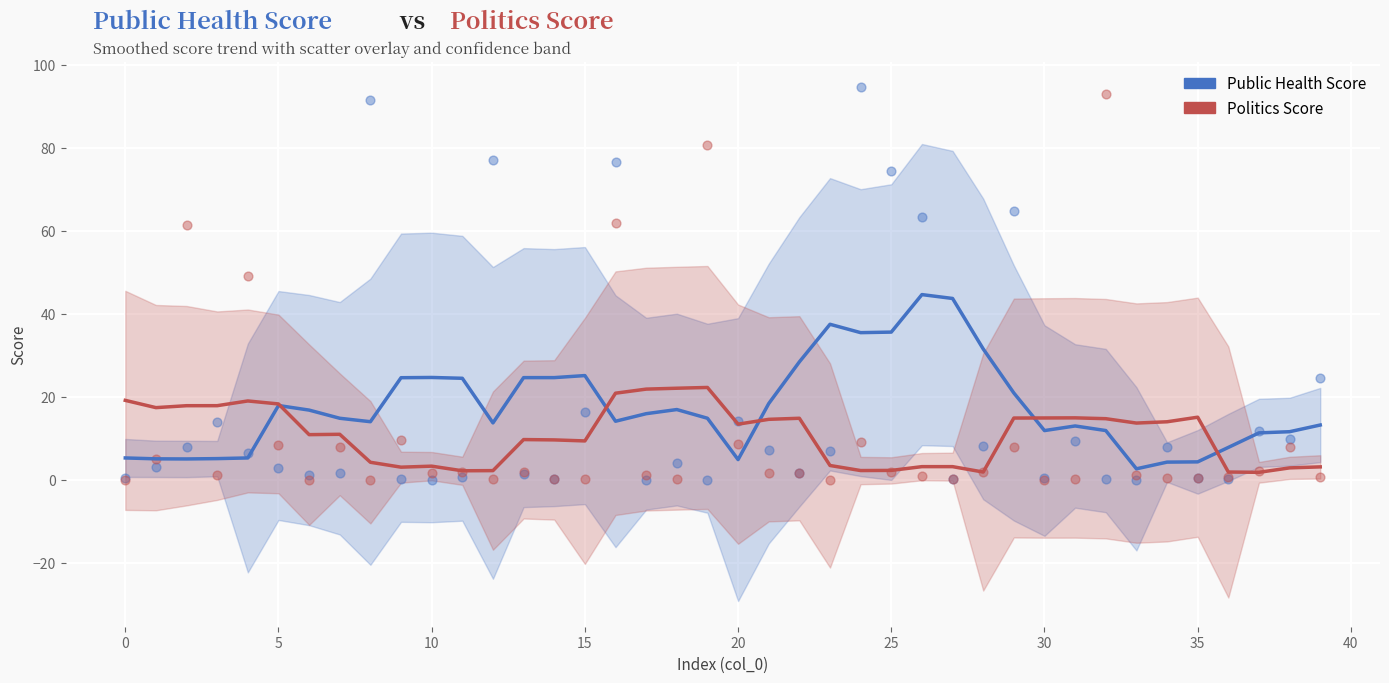

At how many categories does at least one series exceed 36?

3